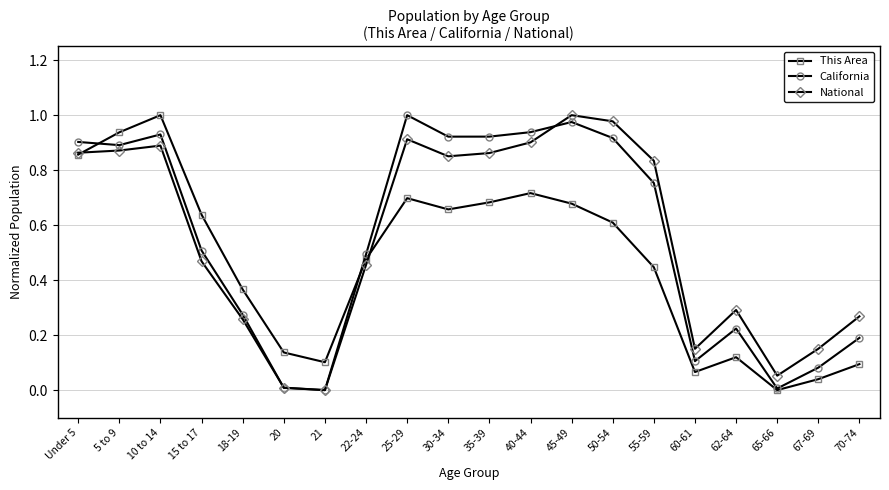

Is the value of This Area at 22-24 greater than the value of National at 35-39?

No